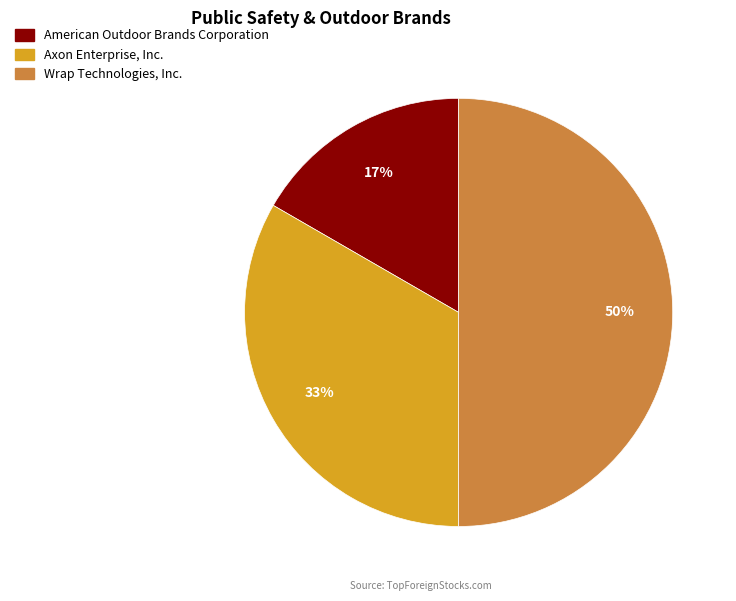

To the nearest percent, what portion does Wrap Technologies, Inc. represent?

50%